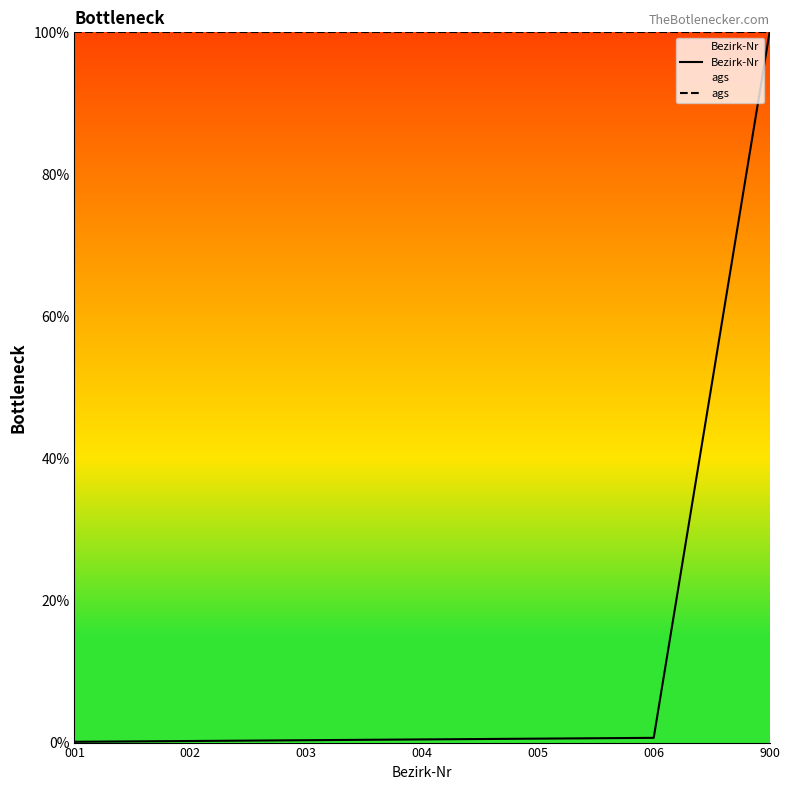

What is the value of the ags point at the 5th from the left?

100.0